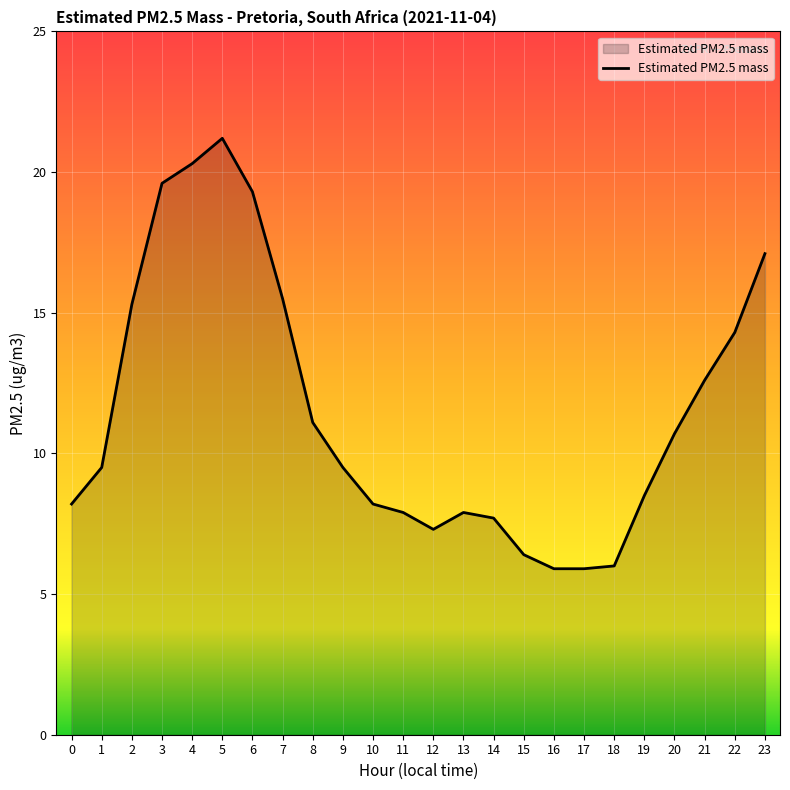

Approximately how many times larger is the value at 20 compared to 15?

1.7